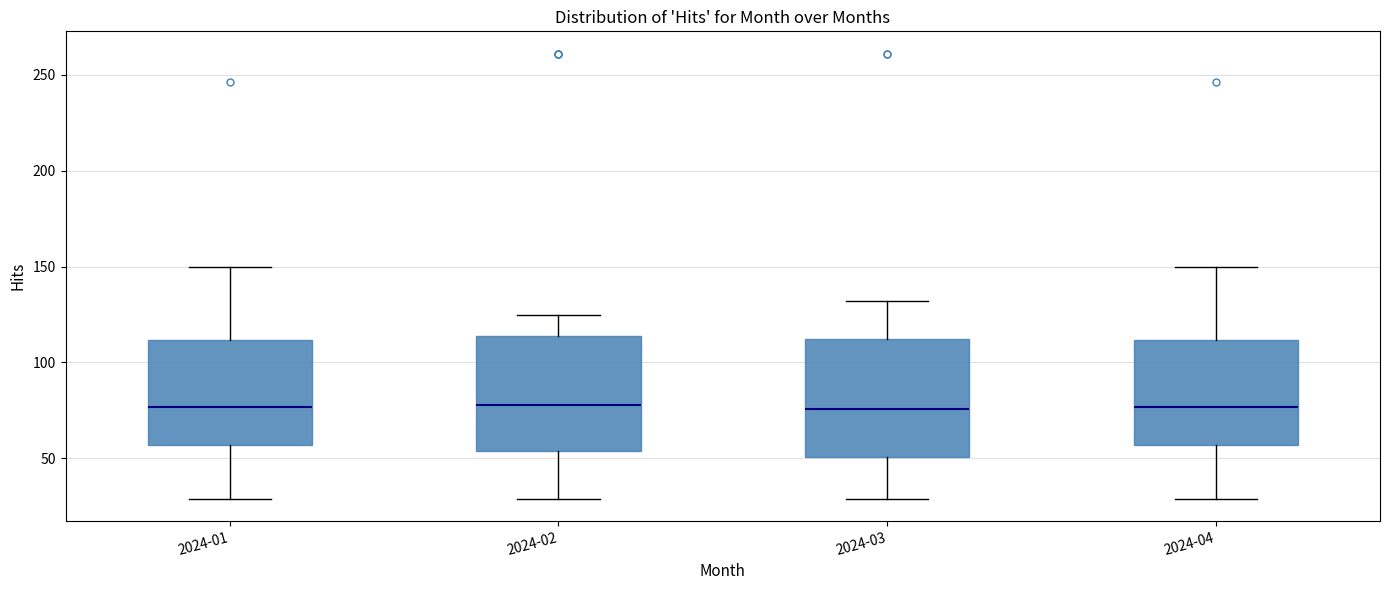

Reading left to right, read every box against the y-axis: the position of its median line, the range the box covers, and the ends of its whiskers. The values are not printed on the chart, so give them approximately, as read against the axis.

2024-01: median 75, box 55 to 110, whiskers 30 to 150
2024-02: median 80, box 55 to 115, whiskers 30 to 125
2024-03: median 75, box 50 to 115, whiskers 30 to 130
2024-04: median 75, box 55 to 110, whiskers 30 to 150